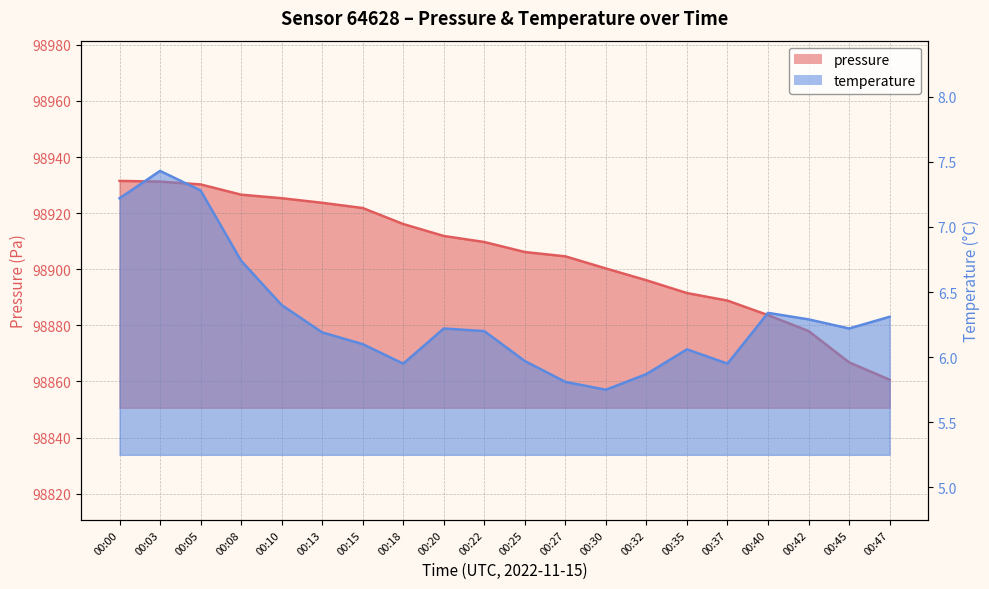

Where does the temperature series first go above 6?

00:00